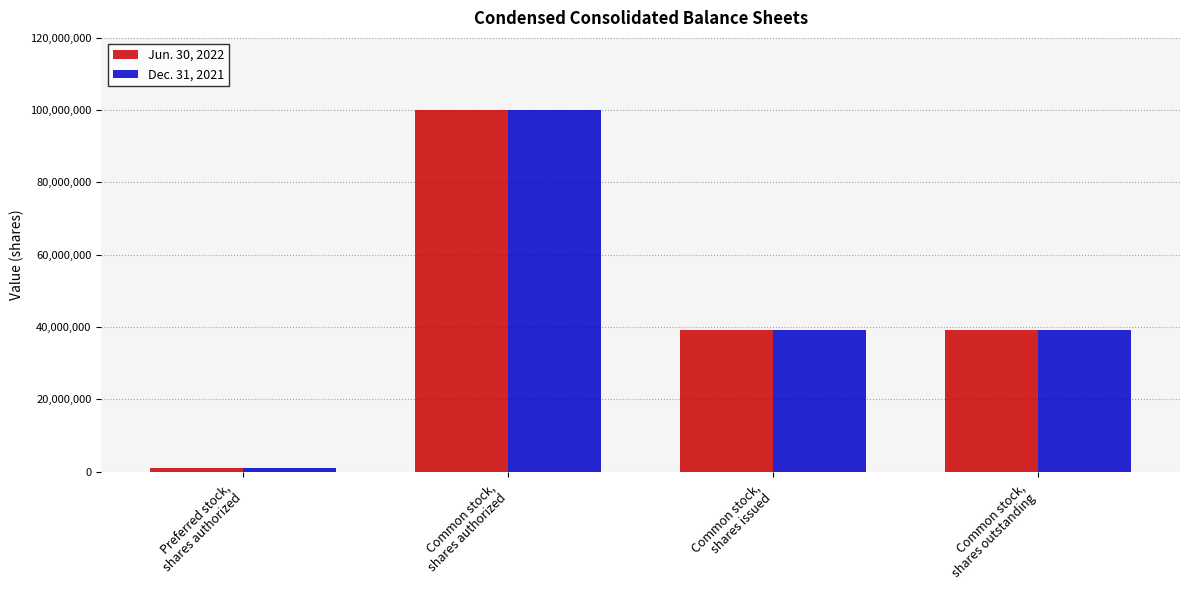

Reading left to right, list all the values displayed in this chart.

Jun. 30, 2022: 1000000	100000000	39116907	39116907
Dec. 31, 2021: 1000000	100000000	39116907	39116907